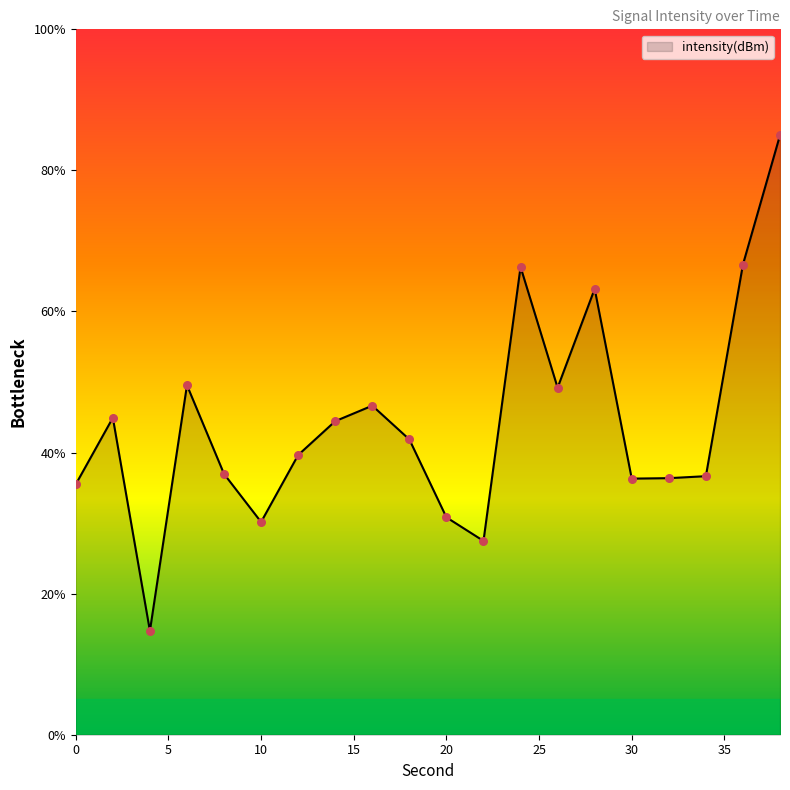

What is the smallest value displayed?

14.7